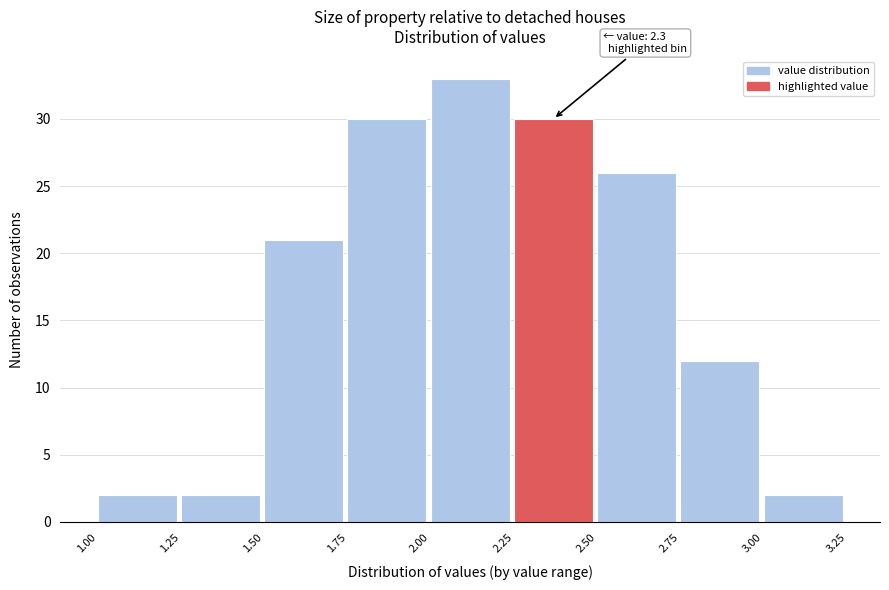

Over which range of the x-axis is the bar tallest?

2.00 to 2.25